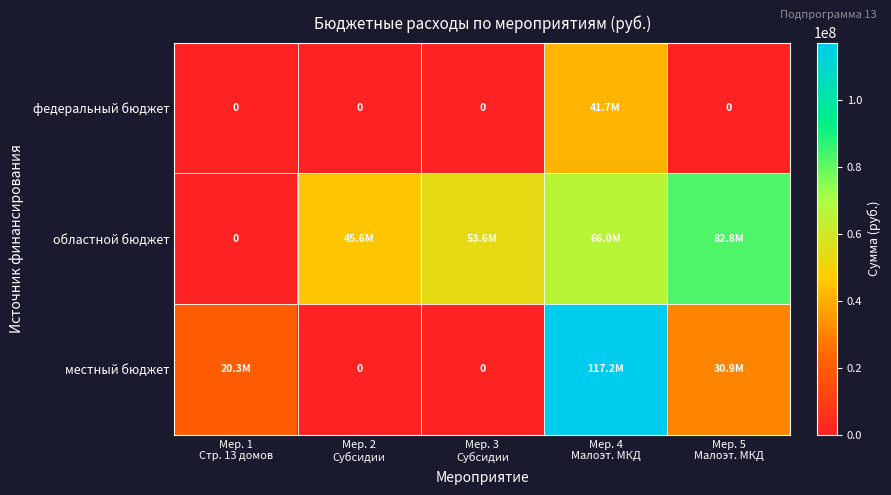

Where is местный бюджет nearest to the value 58591753?

Мер. 5 Малоэт. МКД